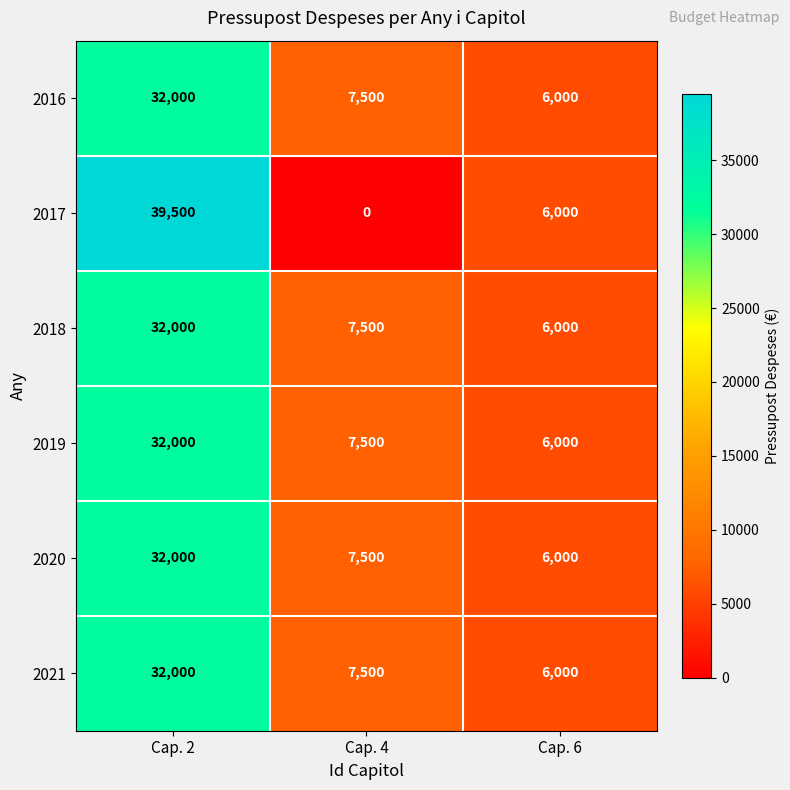

How many data points in 2021 are less than 7500?

1